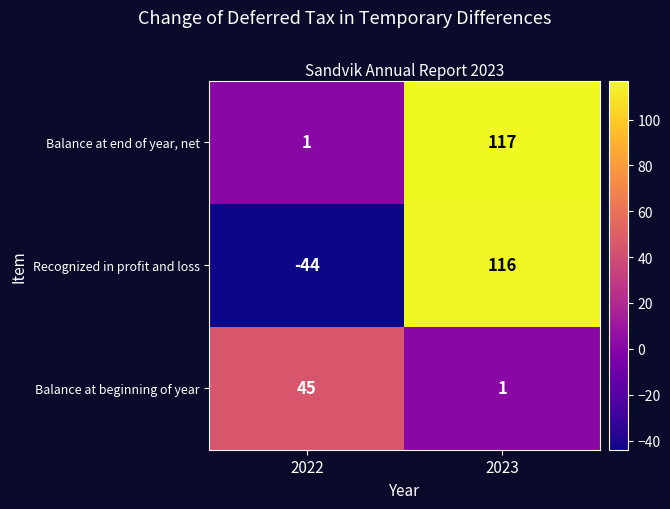

The Balance at beginning of year series shows 1 at 2023. True or false?

True